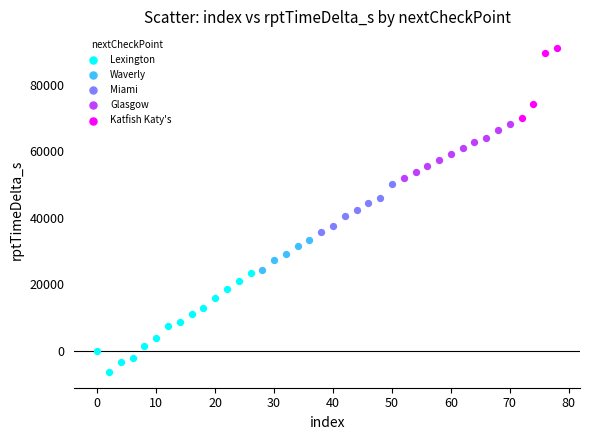

Which series has the widest spread of Y values?

Lexington